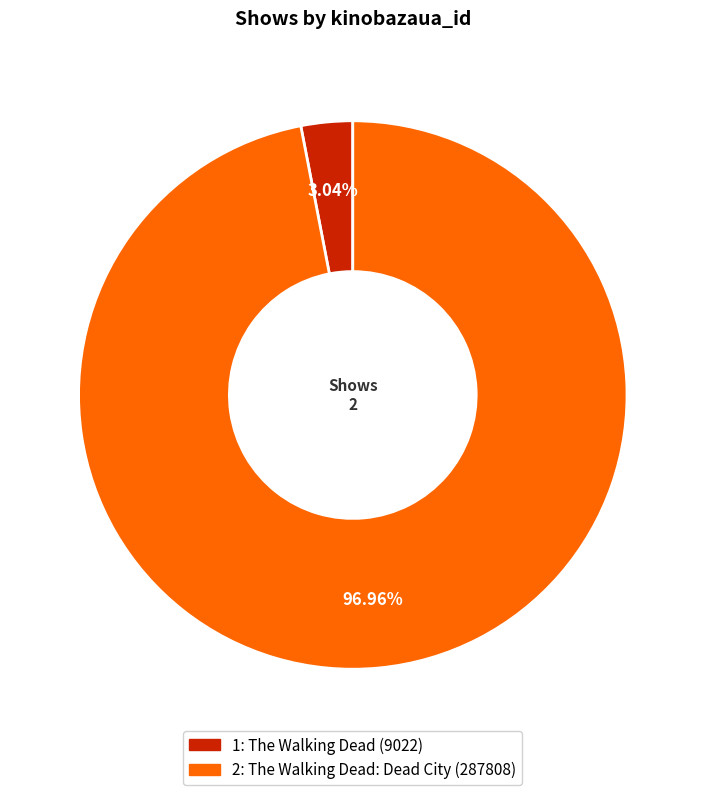

To the nearest percent, what portion does 2 represent?

97%